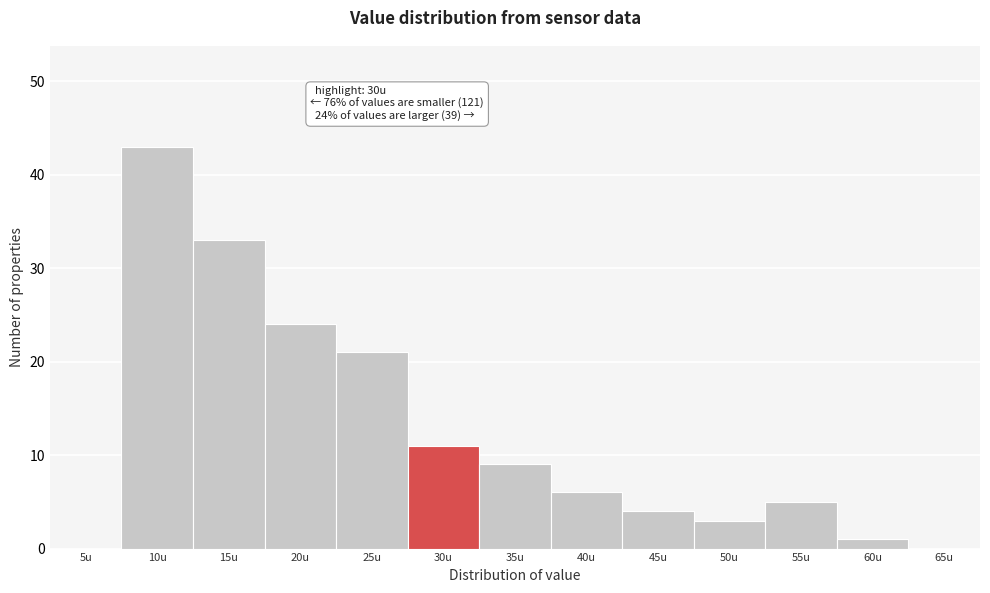

Reading right to left, extract all data points from this chart.

65u=0	60u=1	55u=5	50u=3	45u=4	40u=6	35u=9	30u=11	25u=21	20u=24	15u=33	10u=43	5u=0